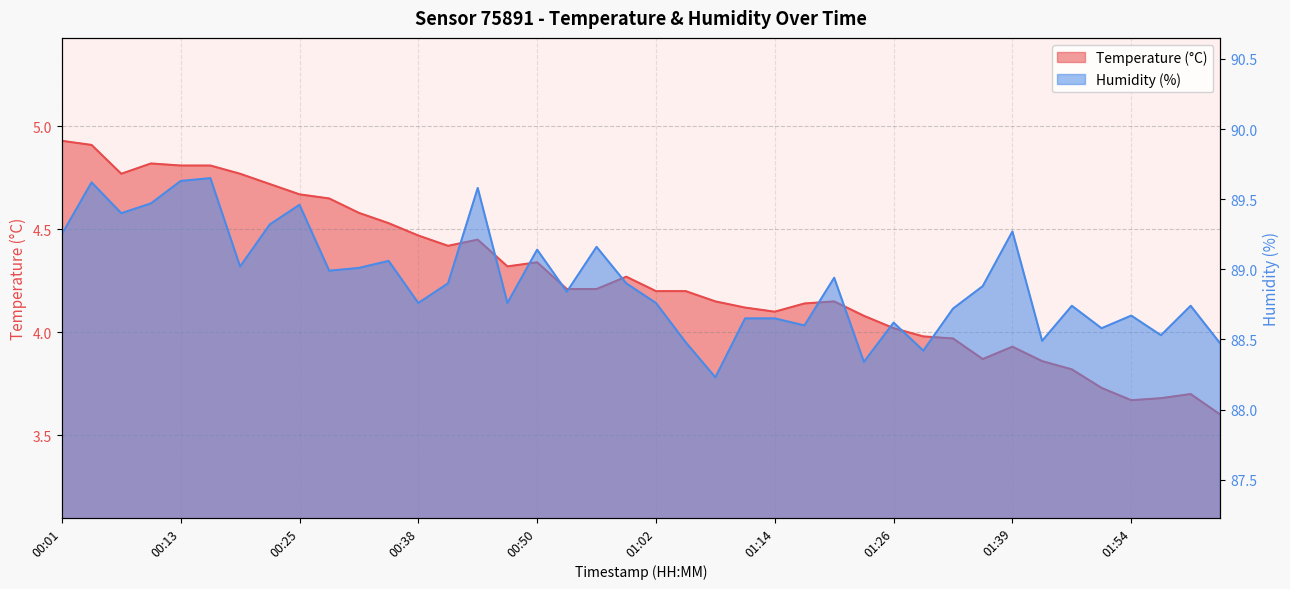

What is the difference between the maximum and minimum values in the temperature series?

1.3